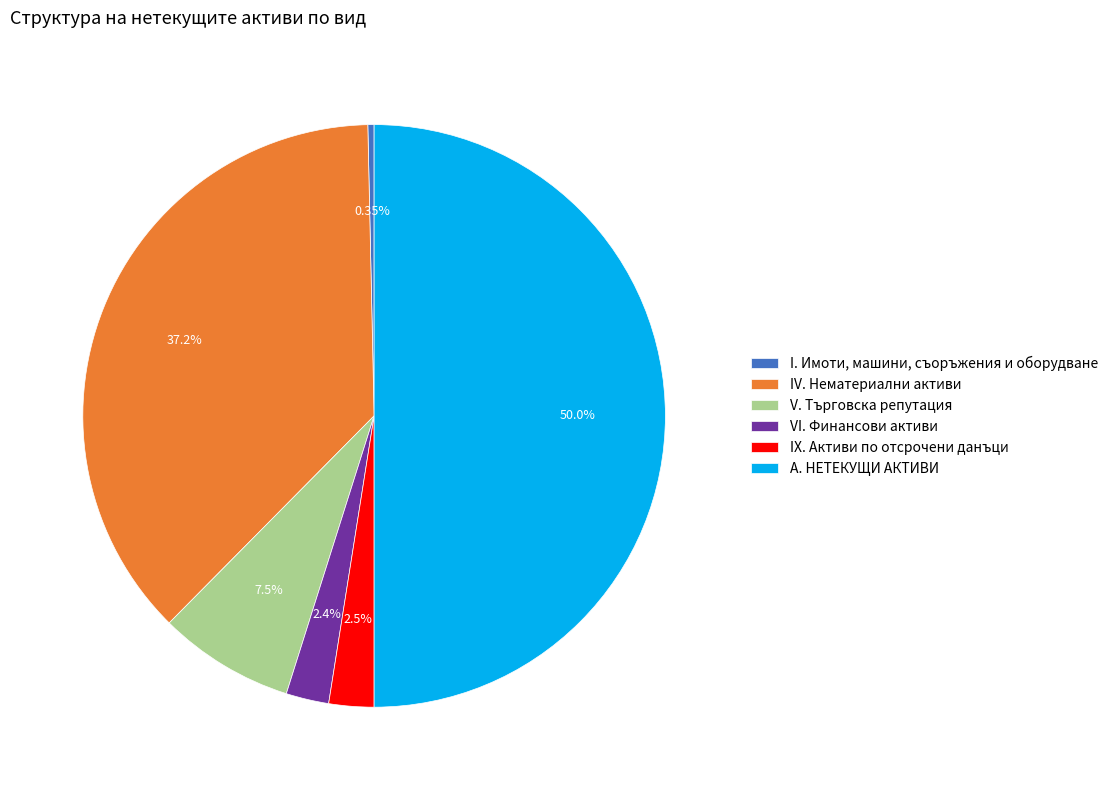

Is IX. Активи по отсрочени данъци the majority of the pie?

No